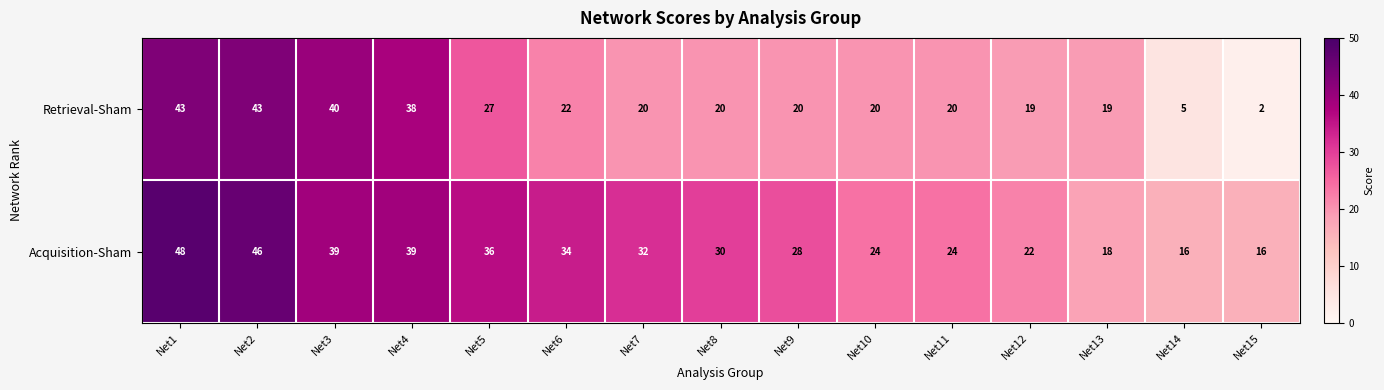

What is the spread (max minus min) of values at Net1?

5